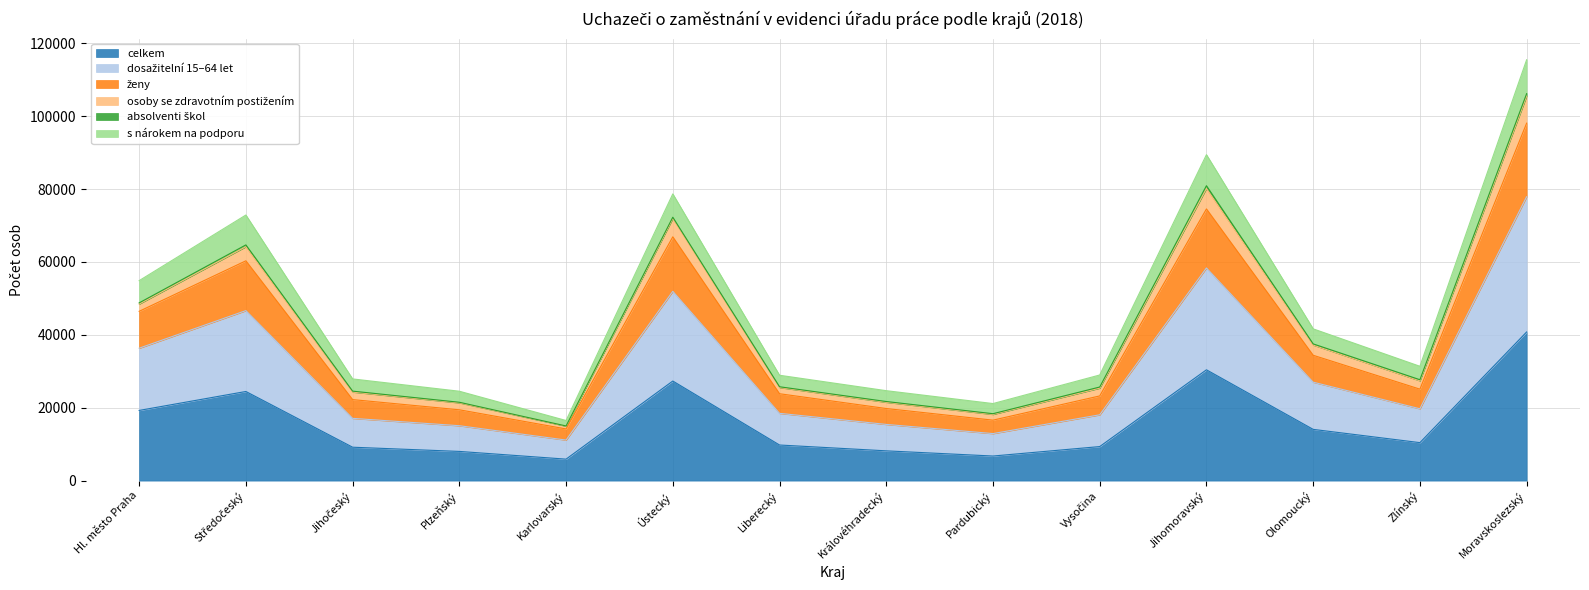

The dosažitelní 15–64 let series shows 17062 at Ústecký. True or false?

False